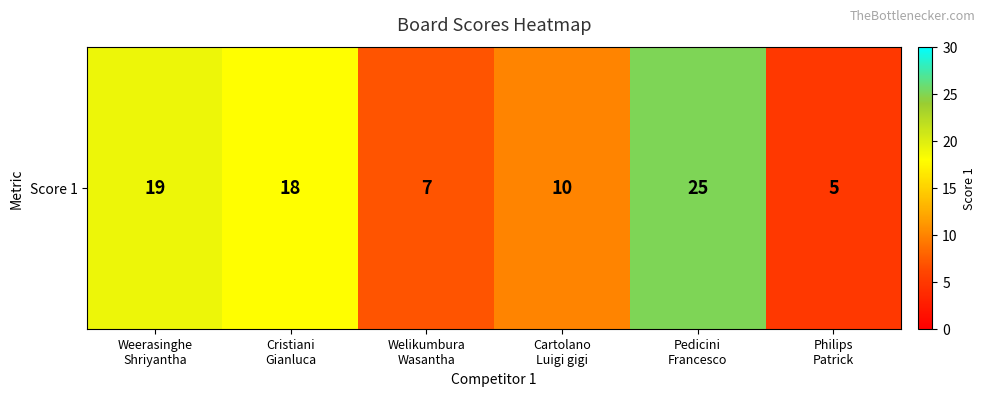

What is the ratio of the value at Philips
Patrick to the value at Weerasinghe
Shriyantha?

0.3